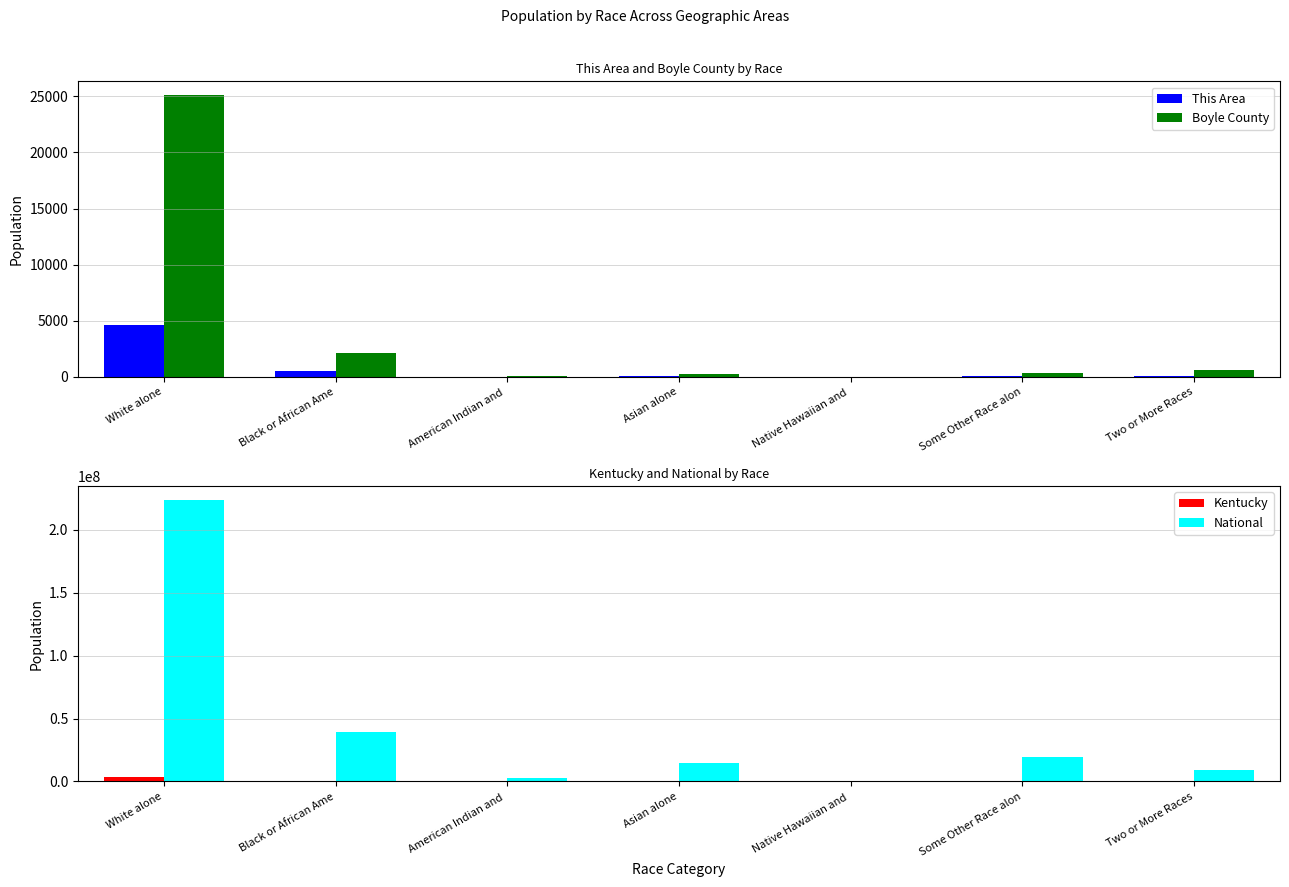

What is the total value across all series at Native Hawaiian and ?

542523